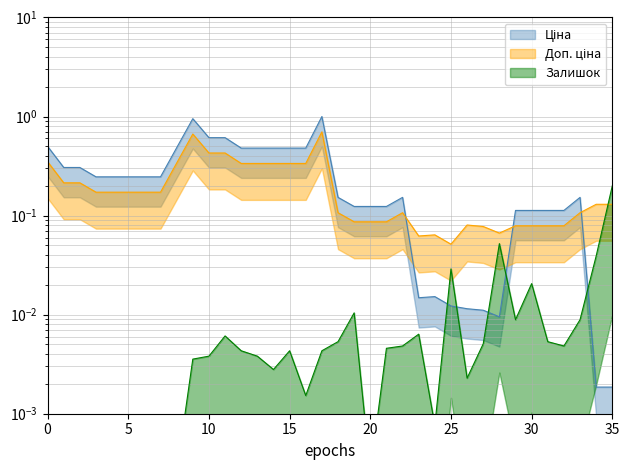

The value of Доп. ціна at 0 is 0.6. True or false?

False